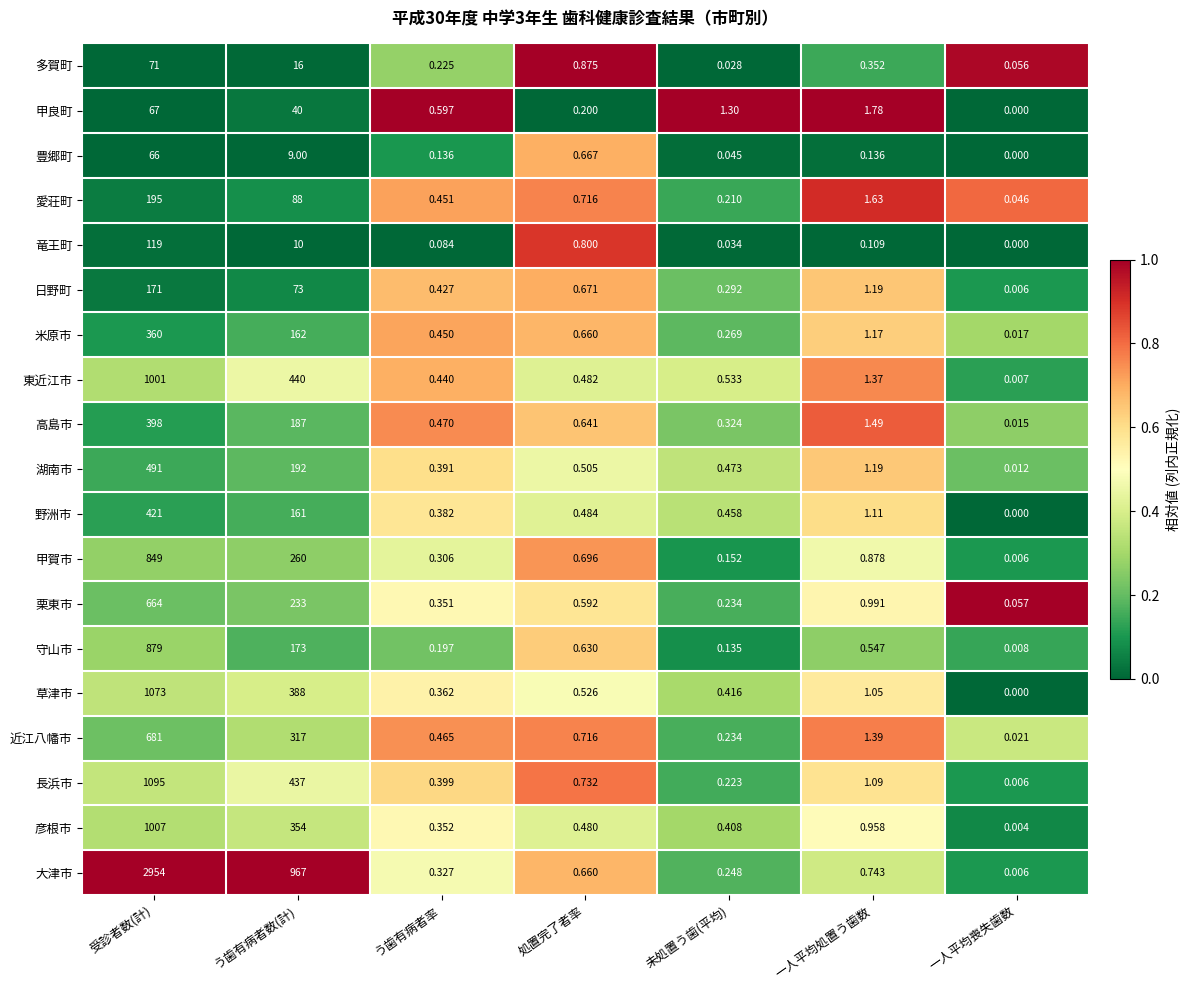

Rank the series at う歯有病者数(計) from highest to lowest value.

大津市, 東近江市, 長浜市, 草津市, 彦根市, 近江八幡市, 甲賀市, 栗東市, 湖南市, 高島市, 守山市, 米原市, 野洲市, 愛荘町, 日野町, 甲良町, 多賀町, 竜王町, 豊郷町